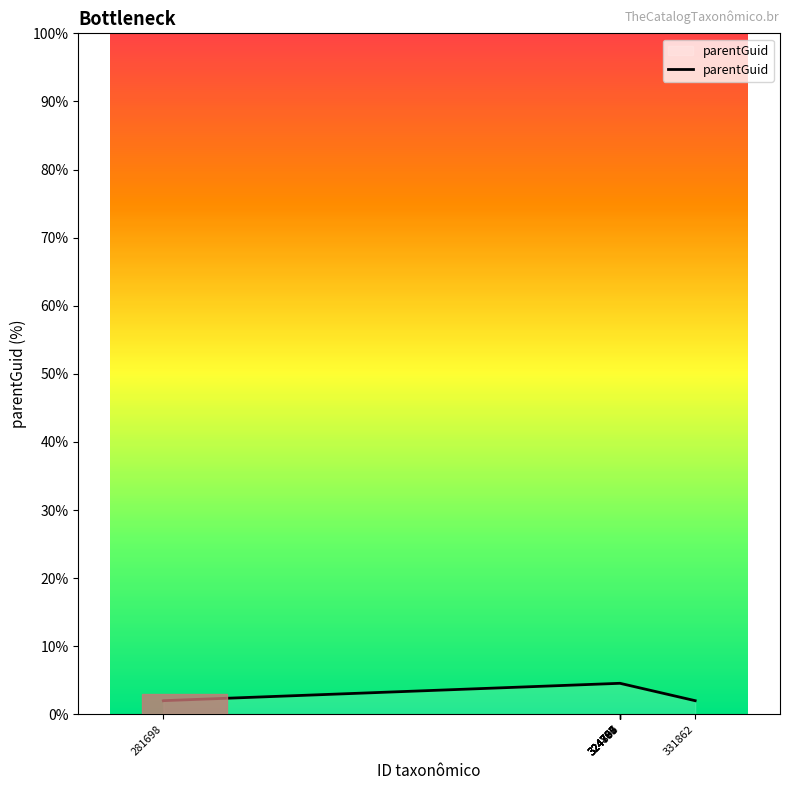

What is the smallest value displayed?

2.0